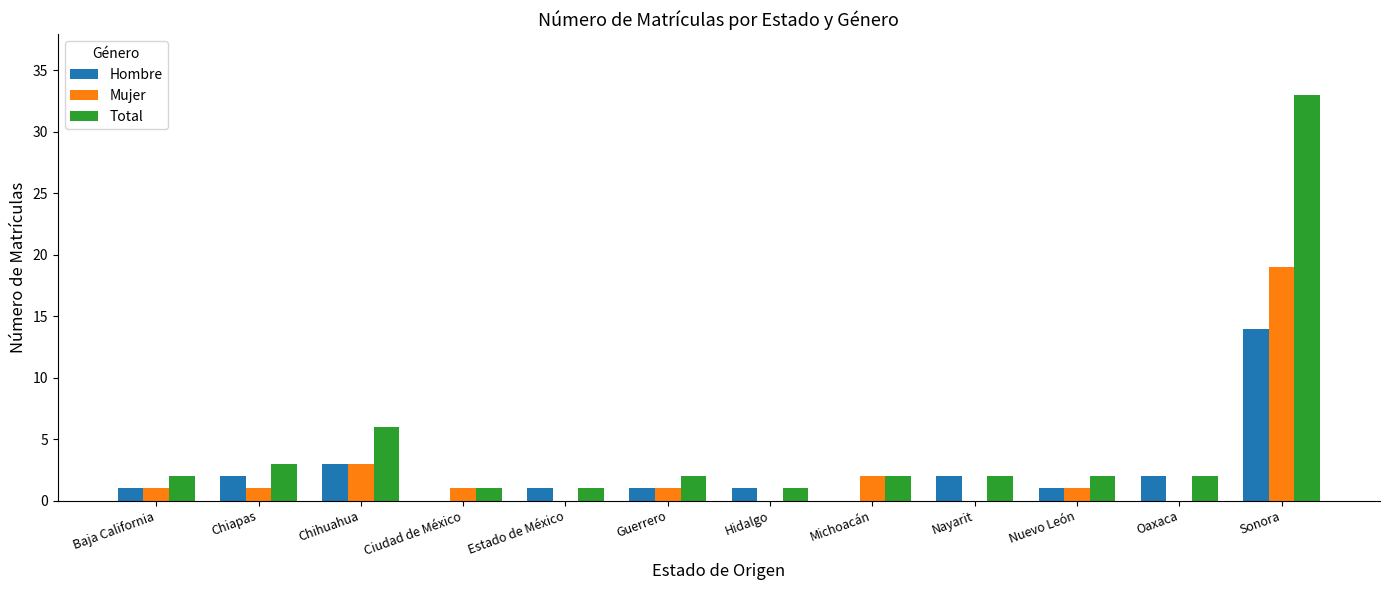

True or false: Total has a value of 3 at Chiapas.

True